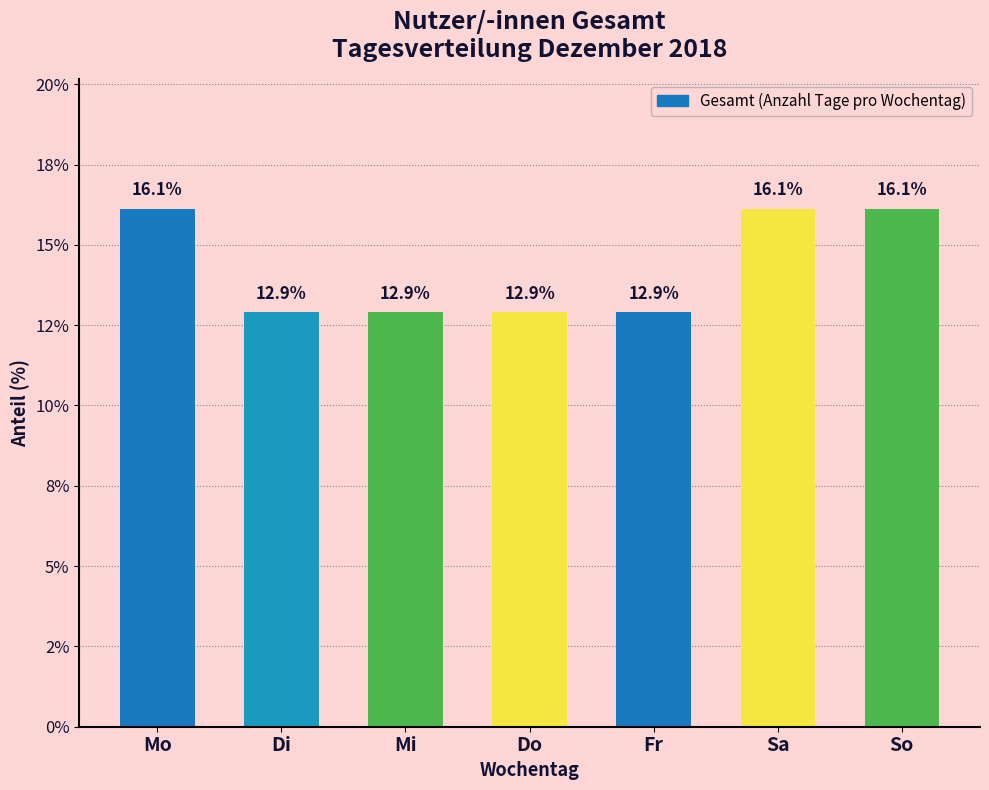

Does the chart contain any negative values?

No